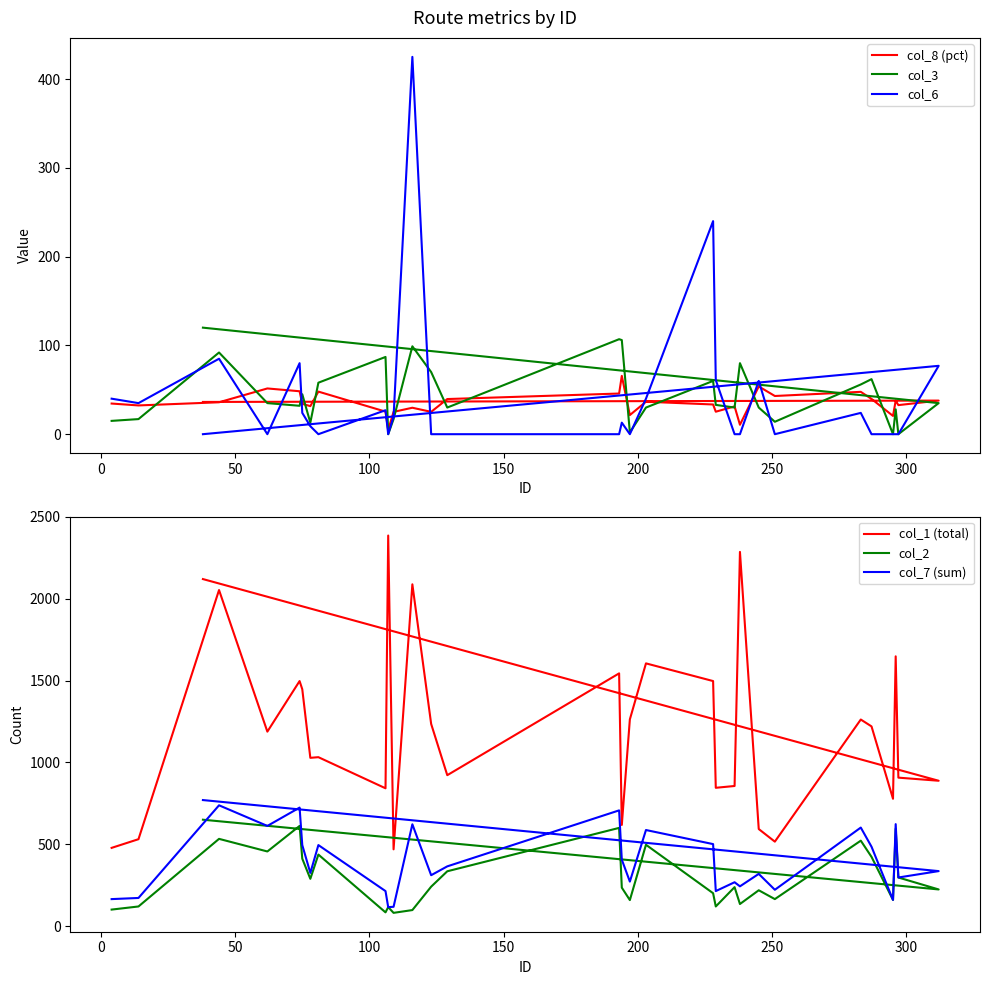

How many data points in col_6 are above 9?

15